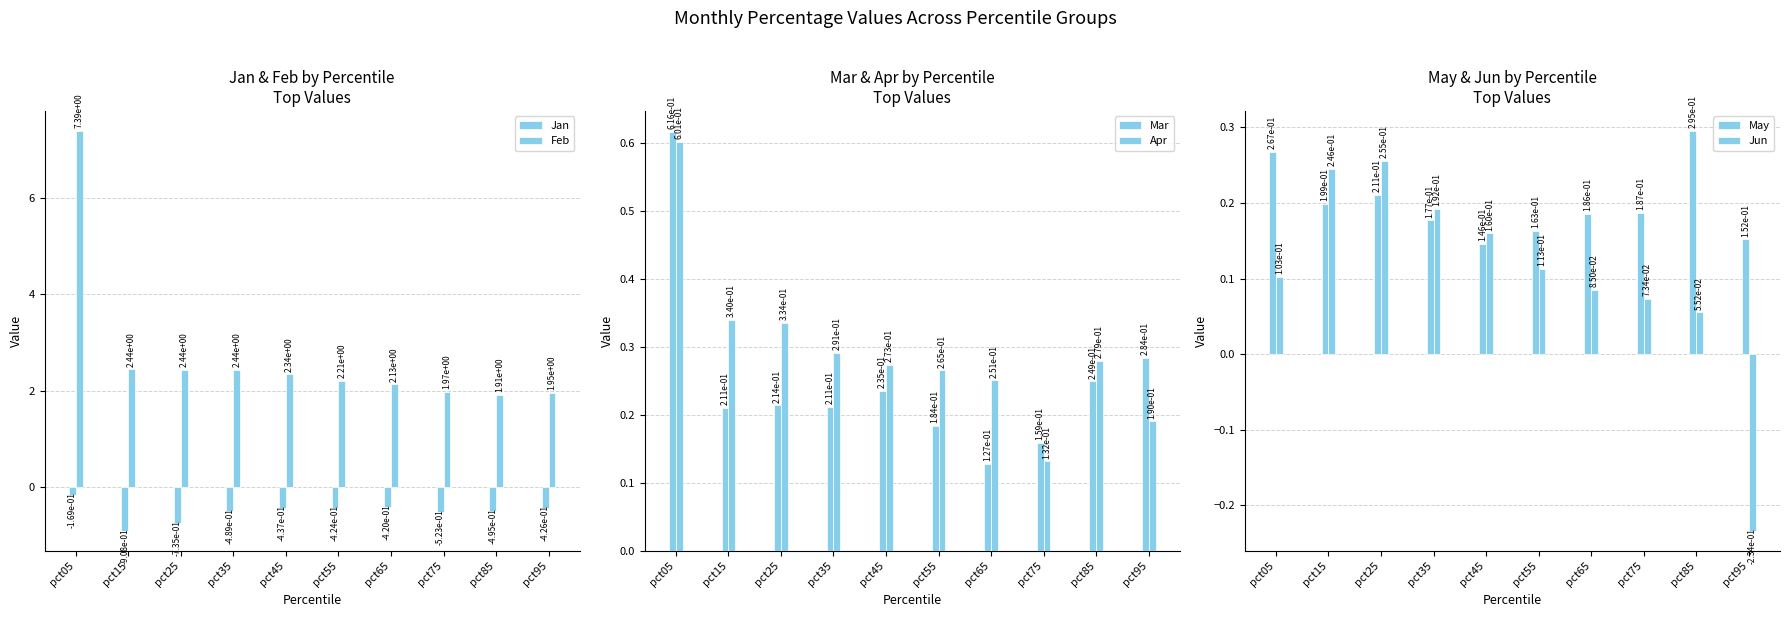

What is the total value across all series at pct85?

2.3